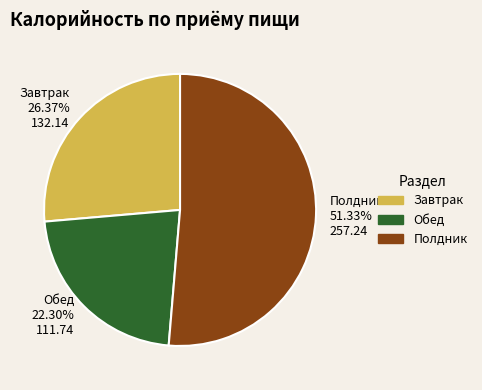

To the nearest percent, what is the combined percentage of Завтрак and Полдник?

78%